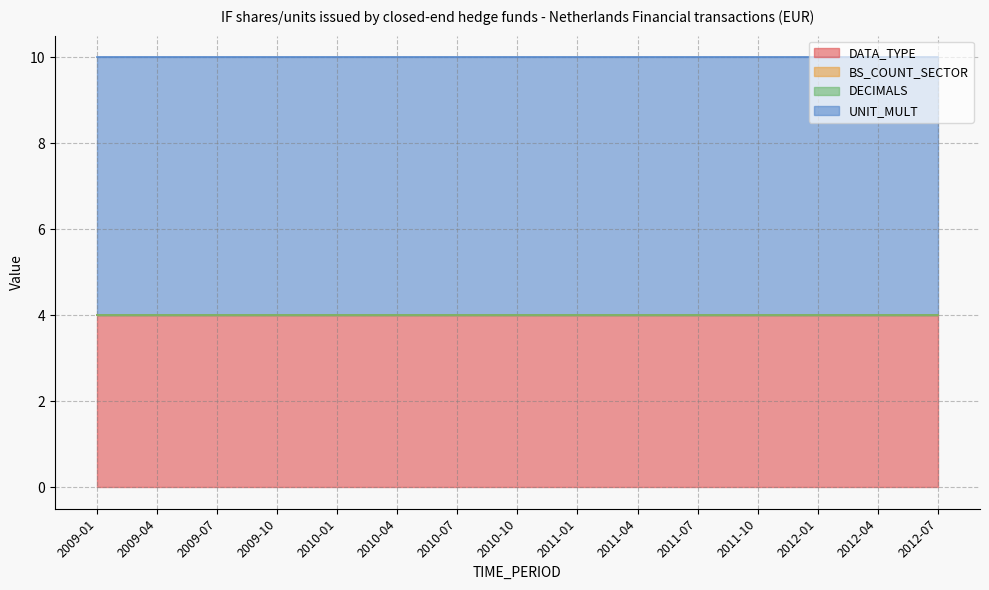

Which label corresponds to the smallest value in the chart?

2009-01